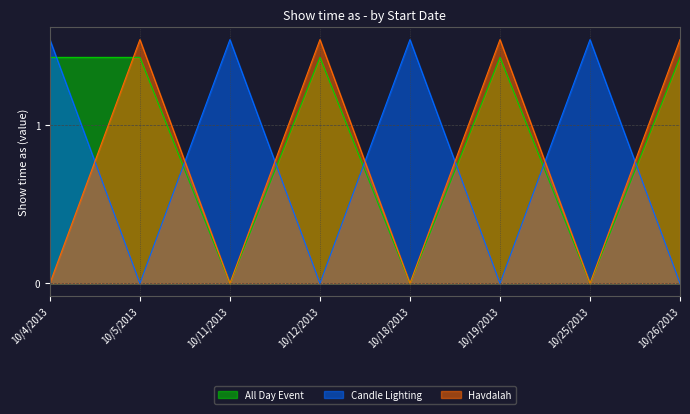

Where is the first local maximum for Candle Lighting?

10/11/2013